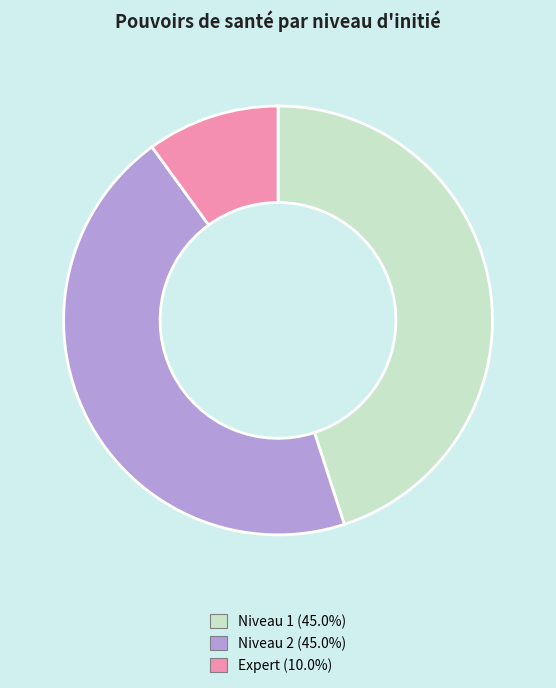

Which category has the smallest portion of the pie?

Expert